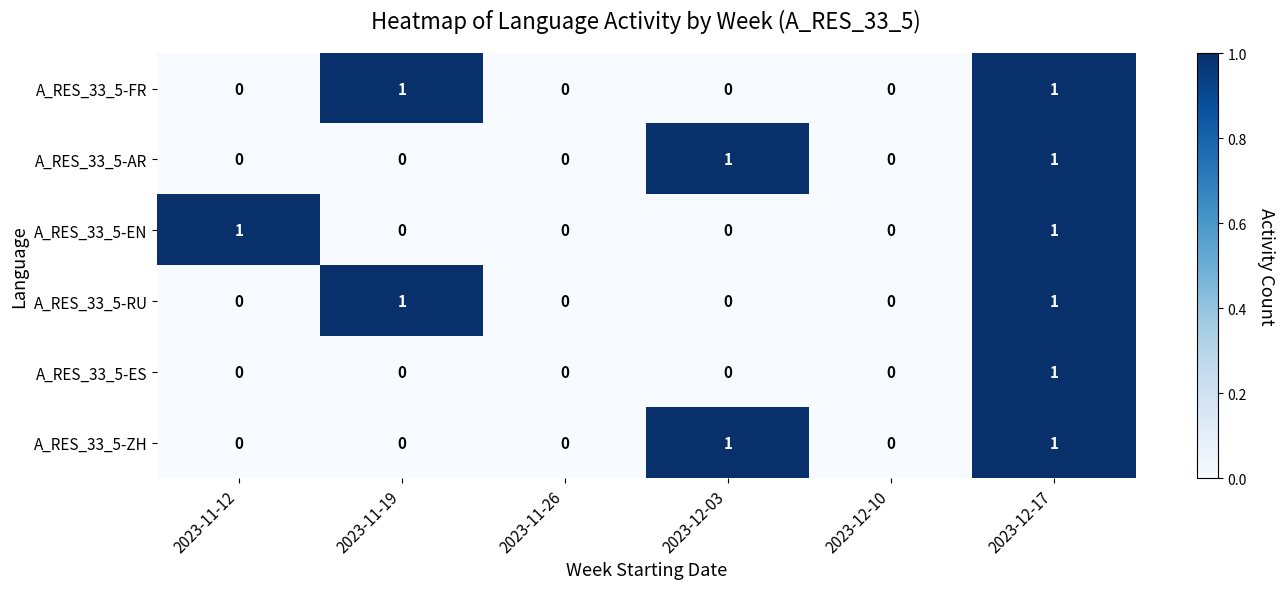

Is it true that A_RES_33_5-AR equals 1 at 2023-12-03?

True